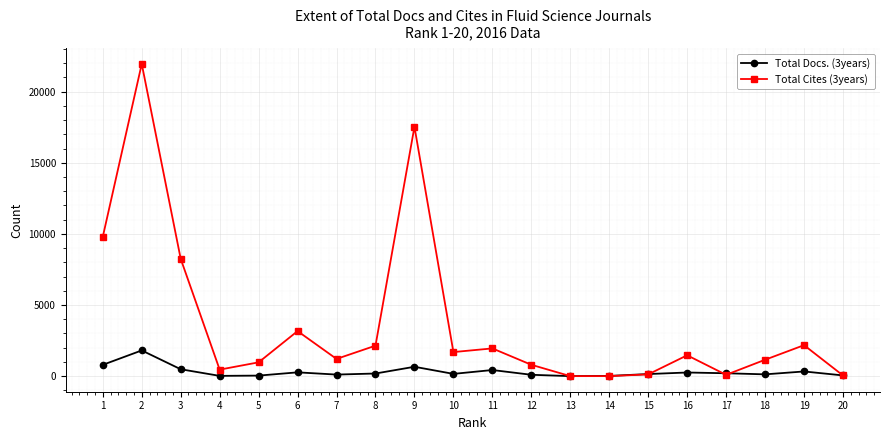

Does the chart have visible grid lines?

Yes